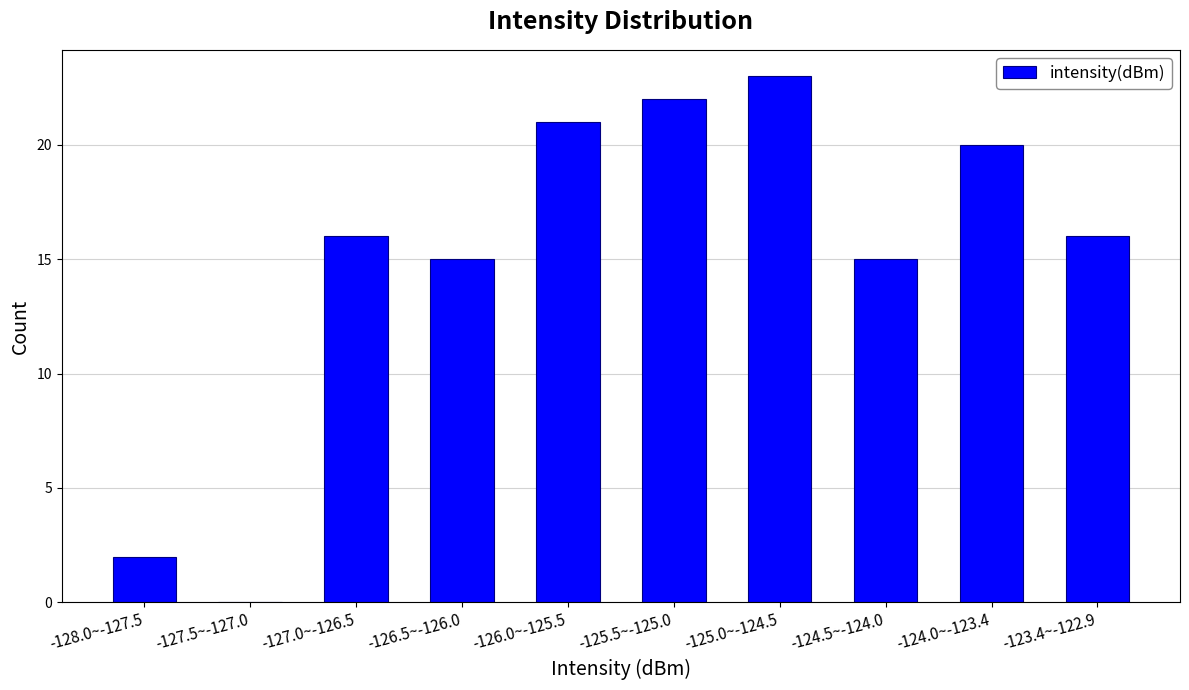

Reading left to right, transcribe all the data shown in this chart.

-128.0~-127.5=2	-127.5~-127.0=0	-127.0~-126.5=16	-126.5~-126.0=15	-126.0~-125.5=21	-125.5~-125.0=22	-125.0~-124.5=23	-124.5~-124.0=15	-124.0~-123.4=20	-123.4~-122.9=16